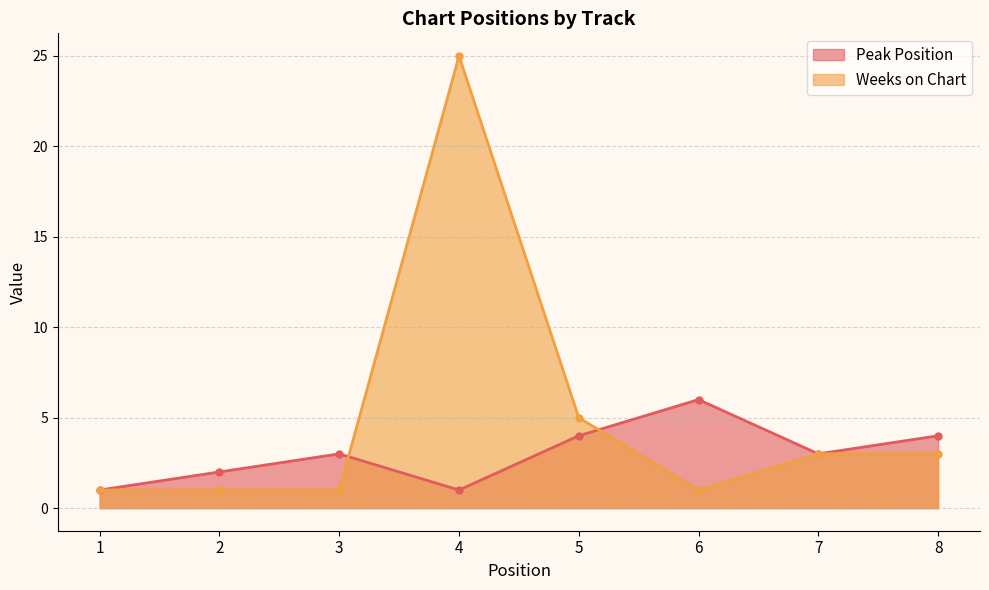

Which series ends up on top after the final intersection of Peak Position and Weeks on Chart?

Peak Position